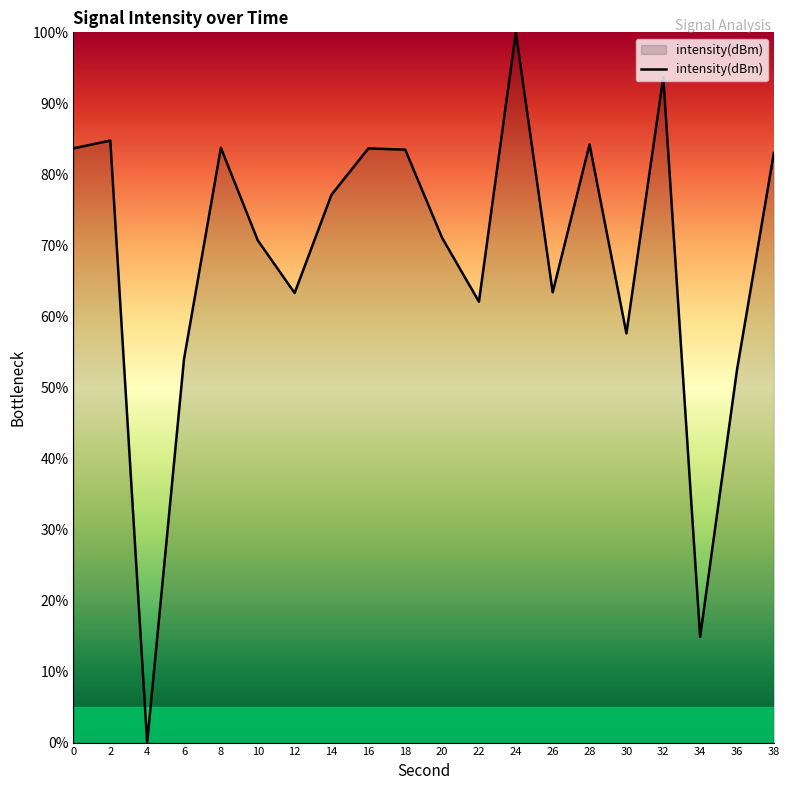

What is the ratio of the value at 10 to the value at 6?

1.3